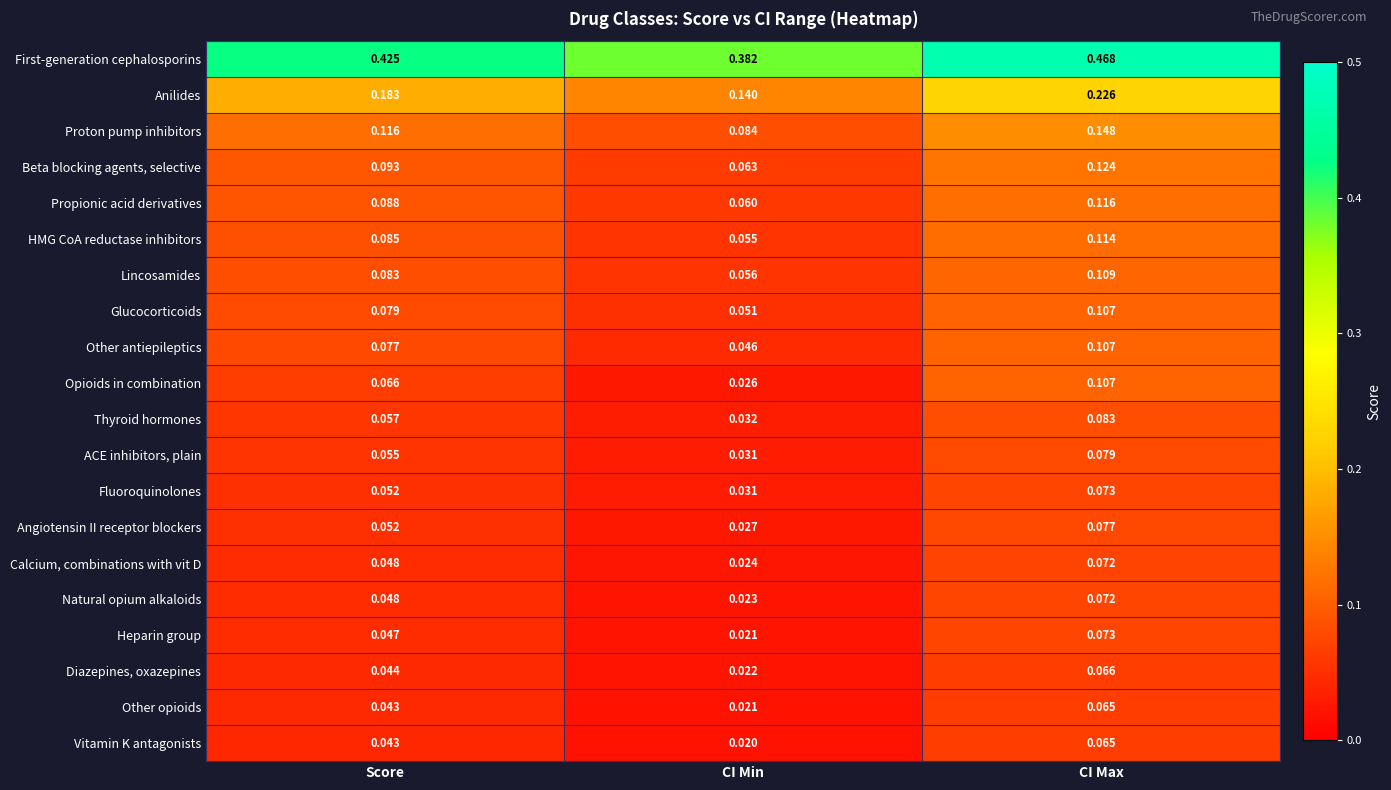

At which category does the chart reach its minimum across all series?

CI Min